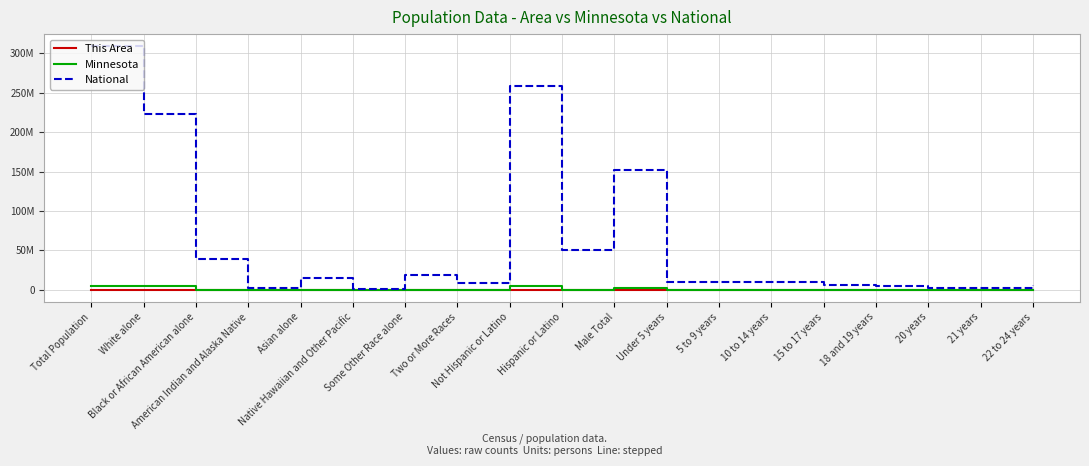

Is the value of This Area at Under 5 years greater than the value of Minnesota at 22 to 24 years?

No